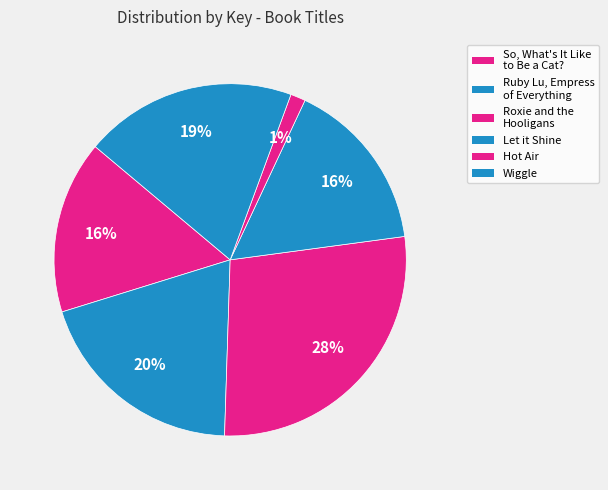

Count the number of slices in the pie.

6